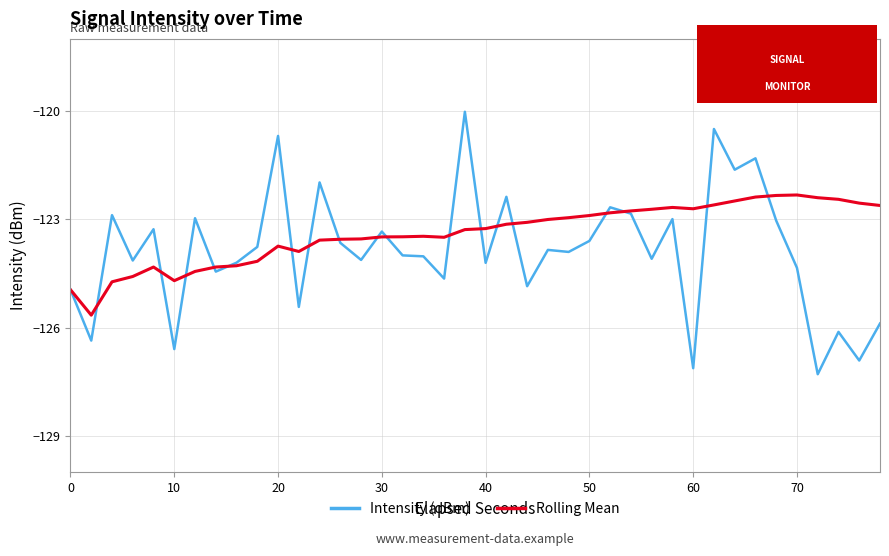

Rank the series by their maximum value, from lowest to highest.

Rolling Mean, Intensity (dBm)